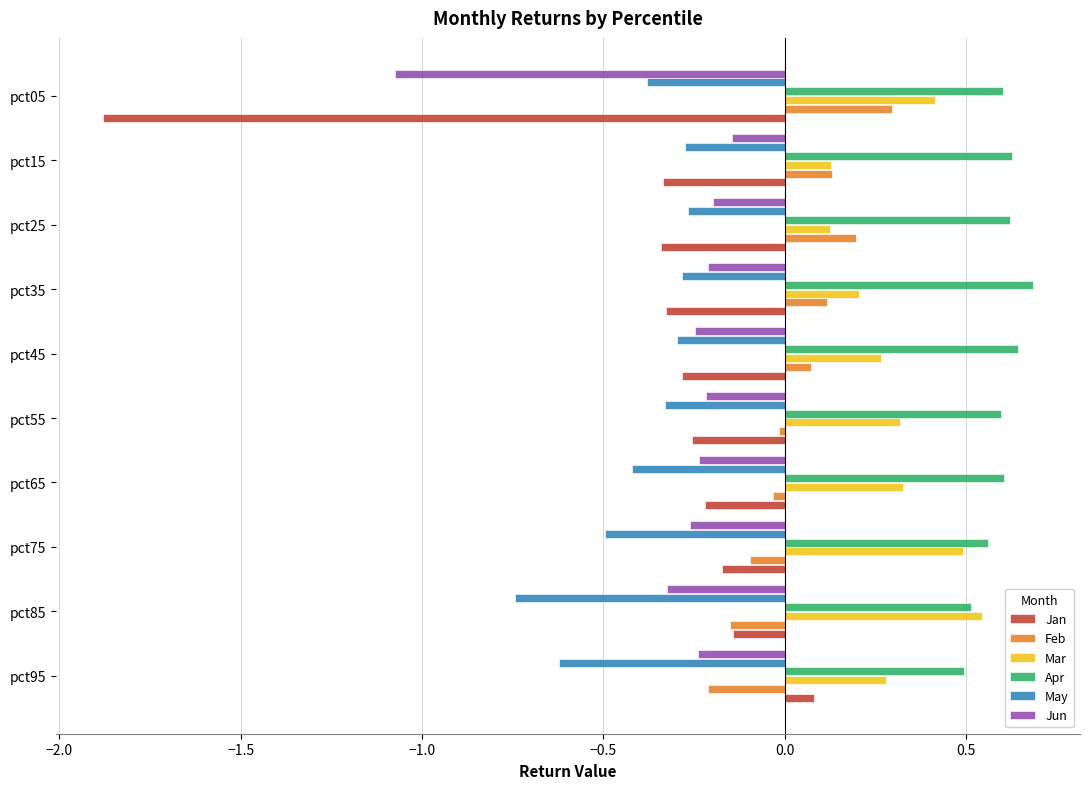

At which category does the chart reach its minimum across all series?

pct05